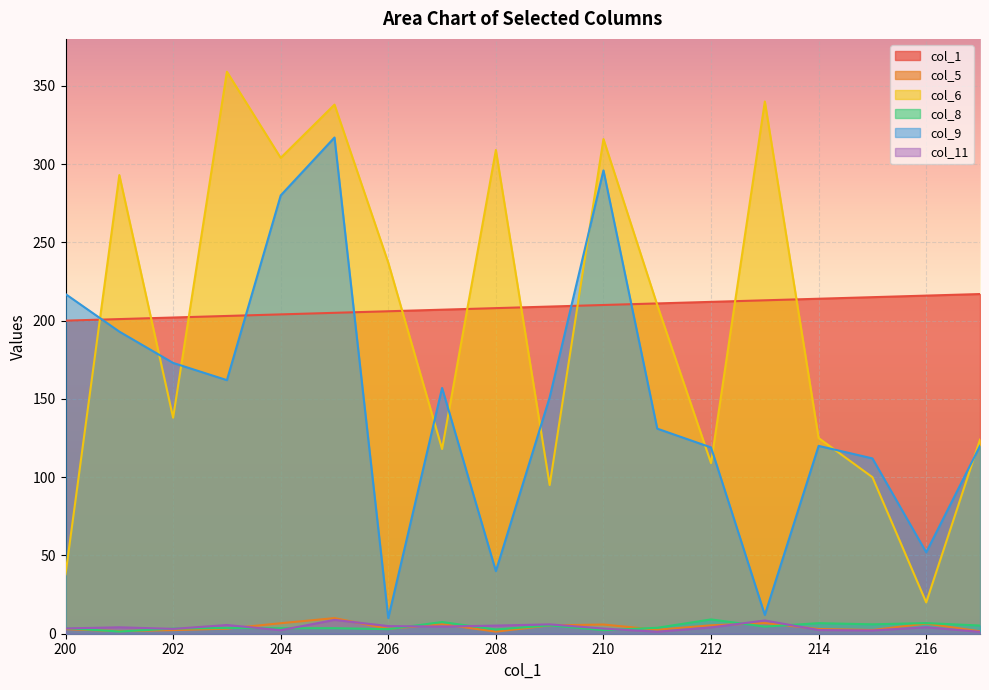

What is the average value of the col_9 series?

147.9